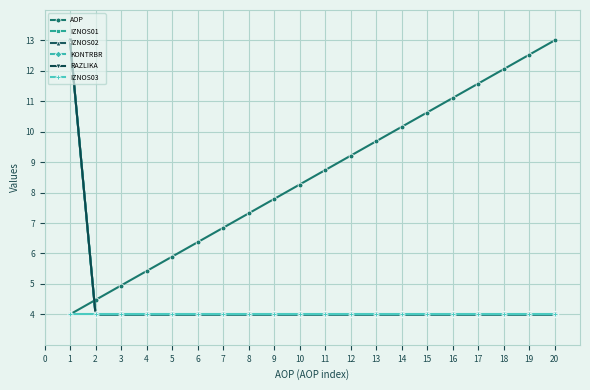

What is the minimum value shown in the chart?

4.0